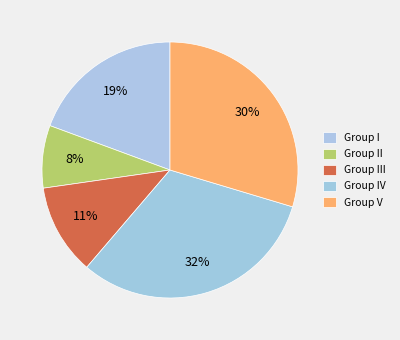

To the nearest percent, what is the combined percentage of Group III and Group IV?

43%